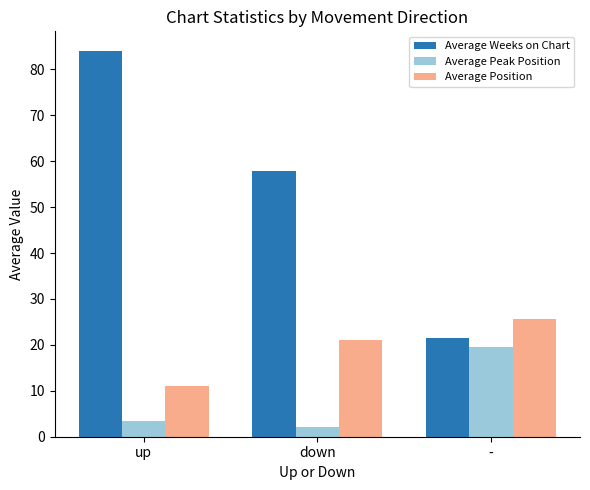

Count the number of categories in the chart.

3